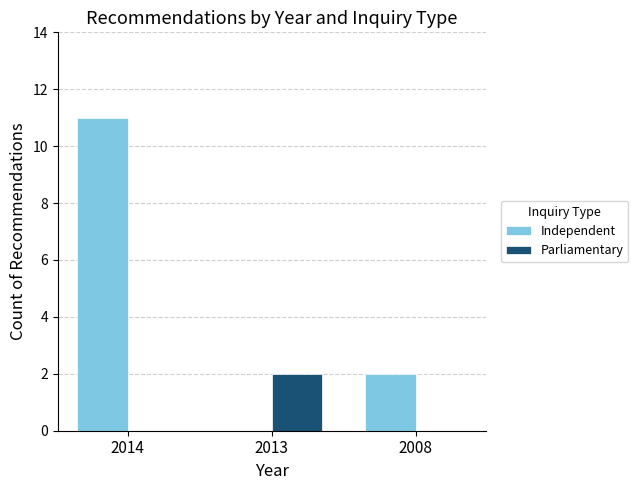

The value of Parliamentary at 2014 is 0. True or false?

True